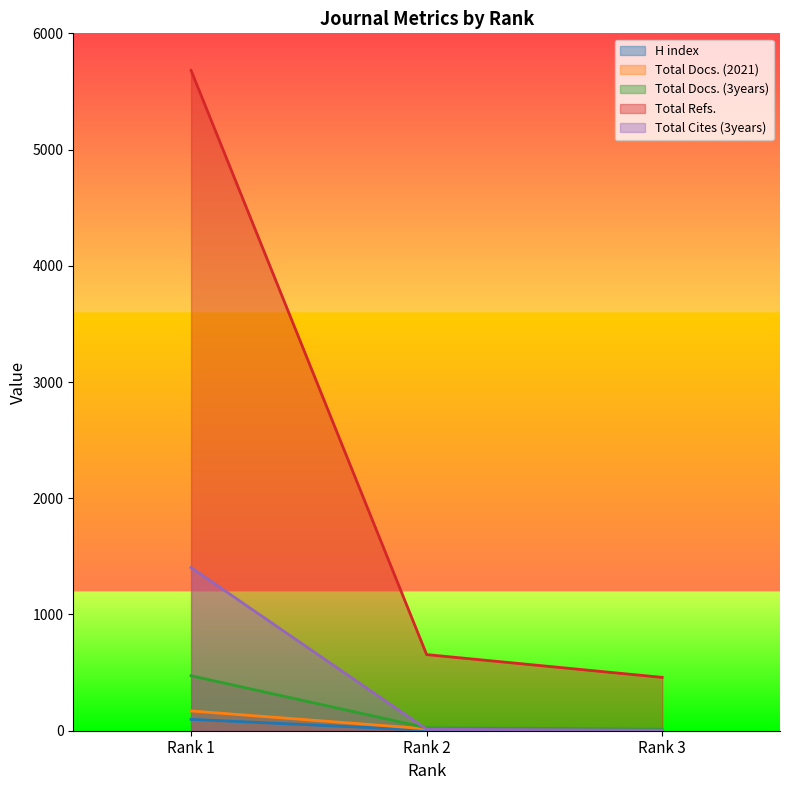

True or false: Total Docs. (2021) has a value of 16 at Rank 2.

True